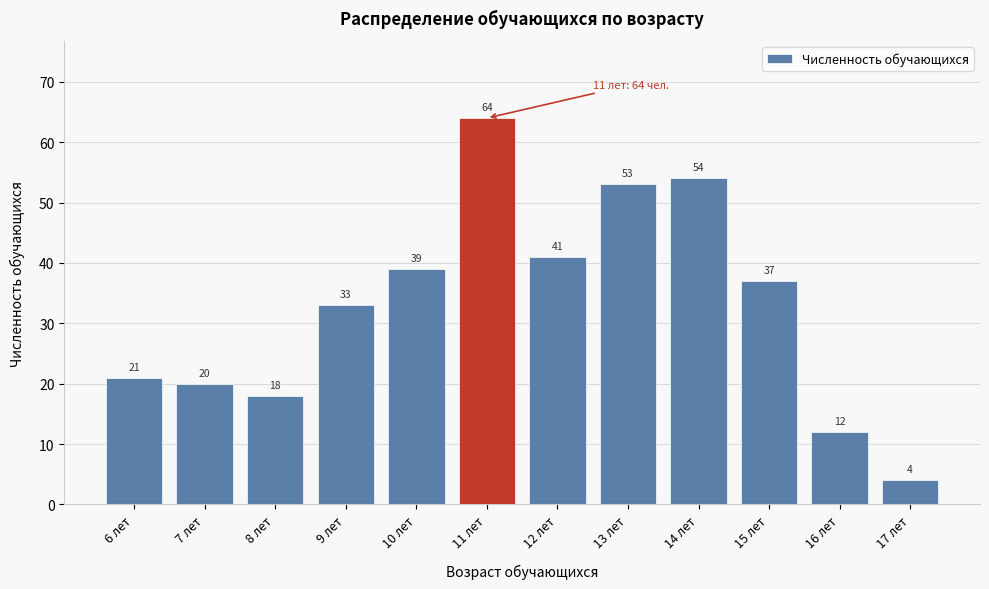

Reading left to right, list all the values displayed in this chart.

6 лет=21	7 лет=20	8 лет=18	9 лет=33	10 лет=39	11 лет=64	12 лет=41	13 лет=53	14 лет=54	15 лет=37	16 лет=12	17 лет=4